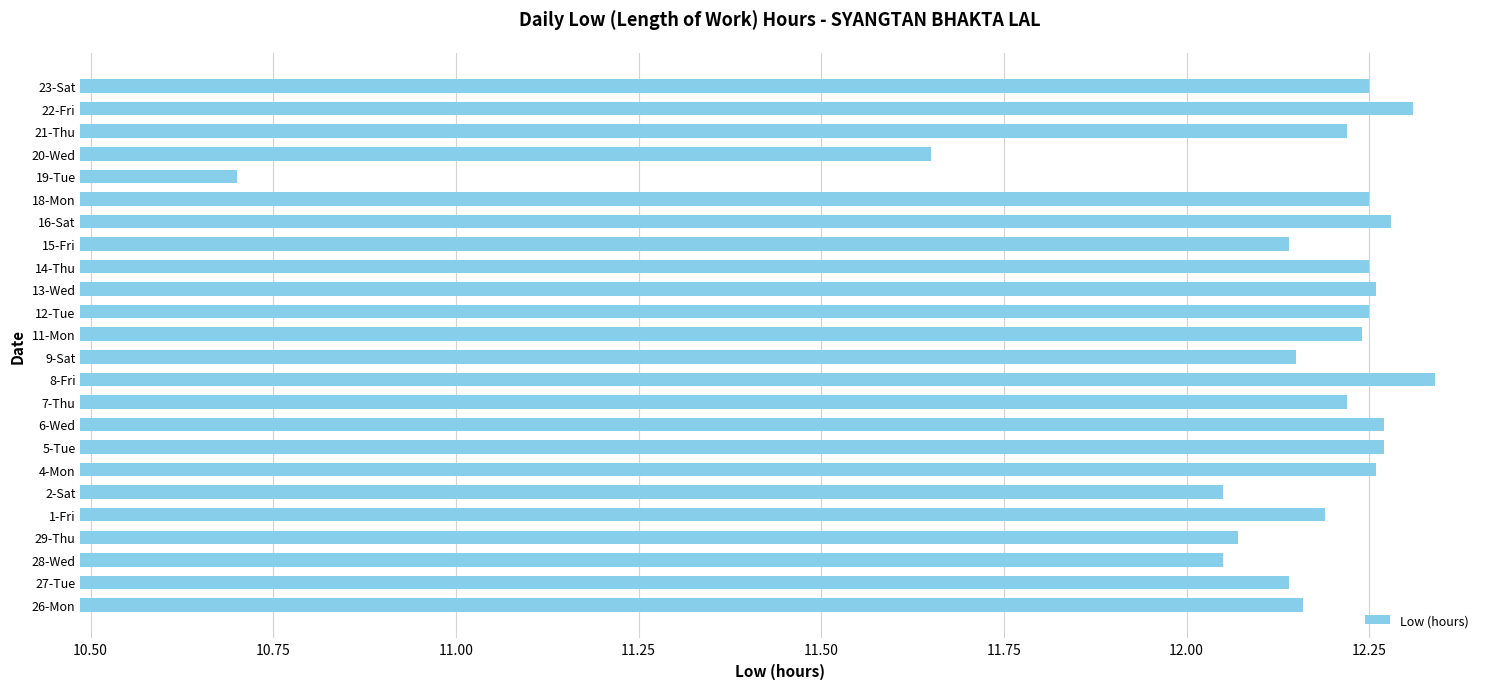

What is the sum of all values?

291.0